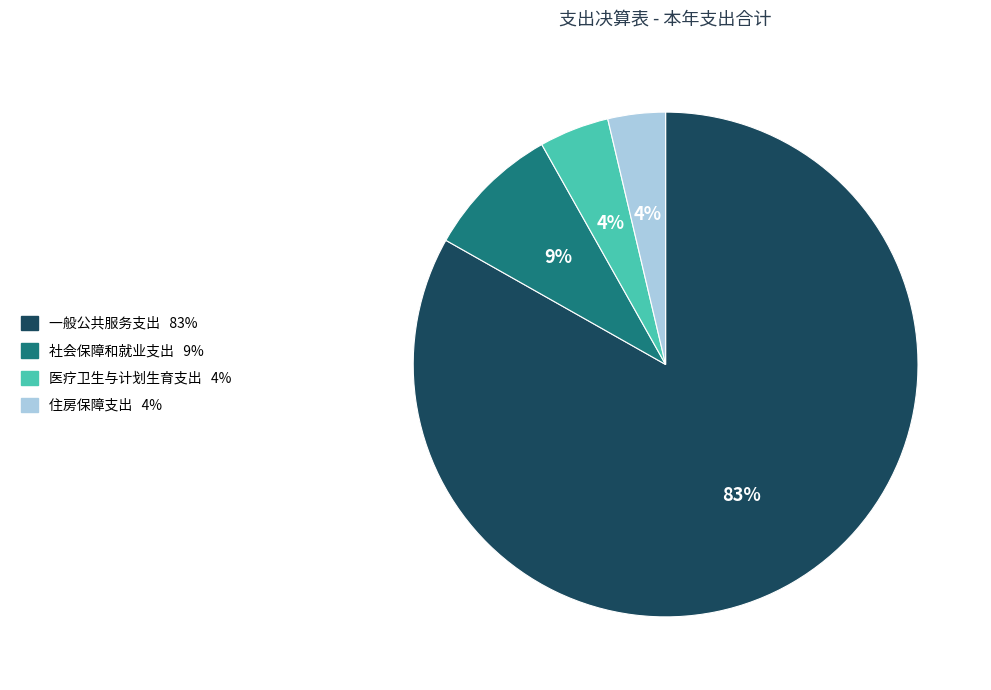

The 医疗卫生与计划生育支出 slice represents 10% of the pie. True or false?

False